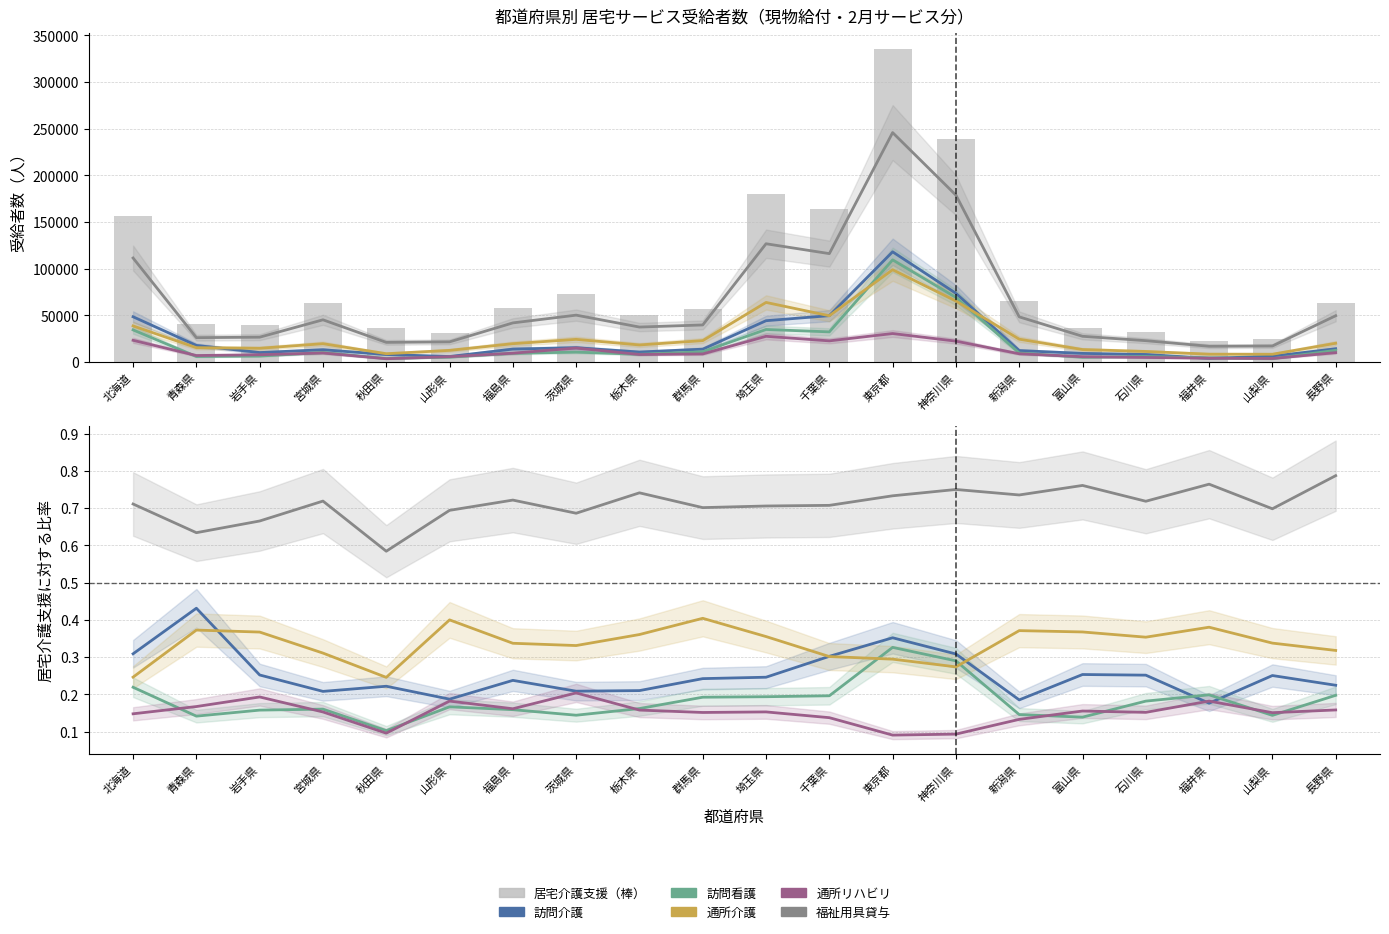

What position from the left is 群馬県?

10